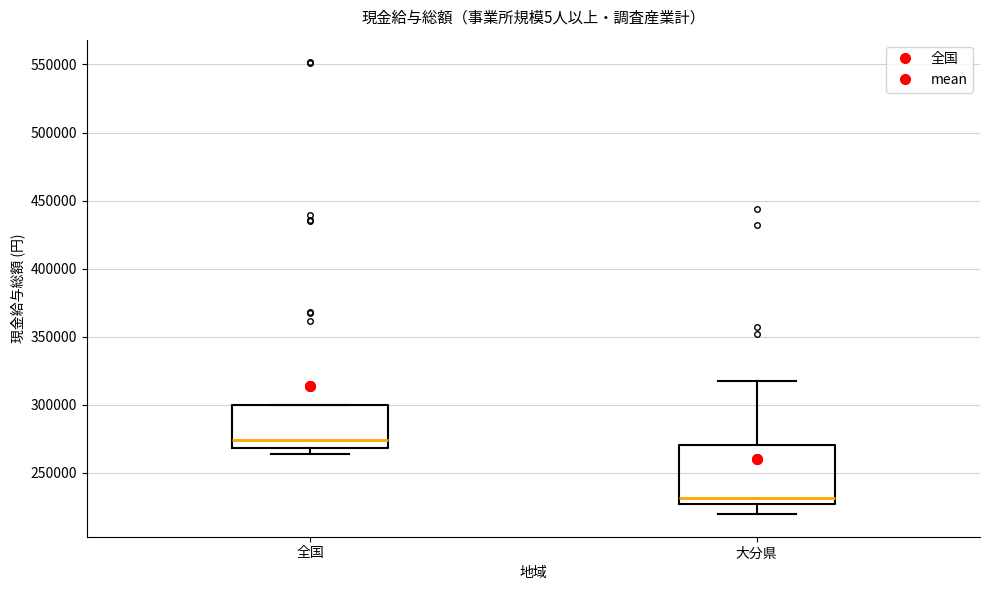

Reading left to right, read every box against the y-axis: the position of its median line, the range the box covers, and the ends of its whiskers. The values are not printed on the chart, so give them approximately, as read against the axis.

全国: median 275000, box 270000 to 300000, whiskers 265000 to 300000
大分県: median 230000, box 225000 to 270000, whiskers 220000 to 320000